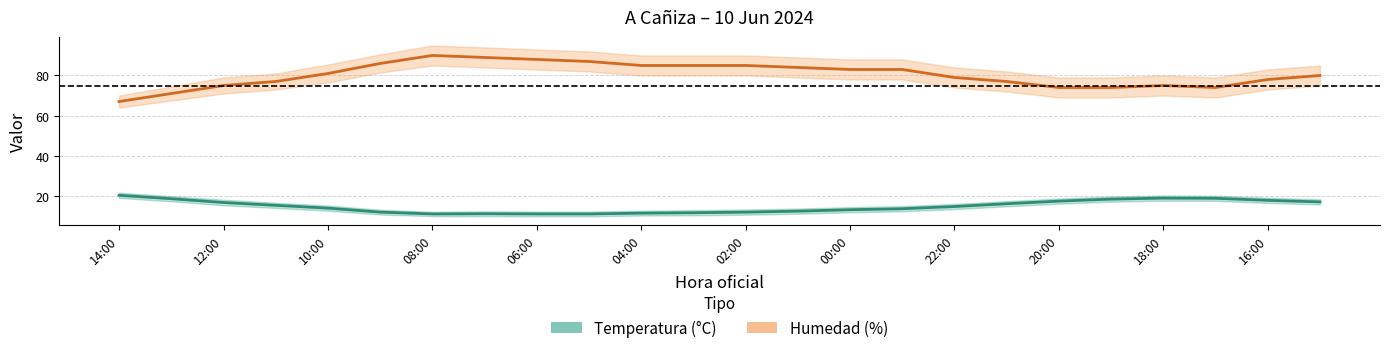

What is the spread (max minus min) of values at 06:00?

77.1